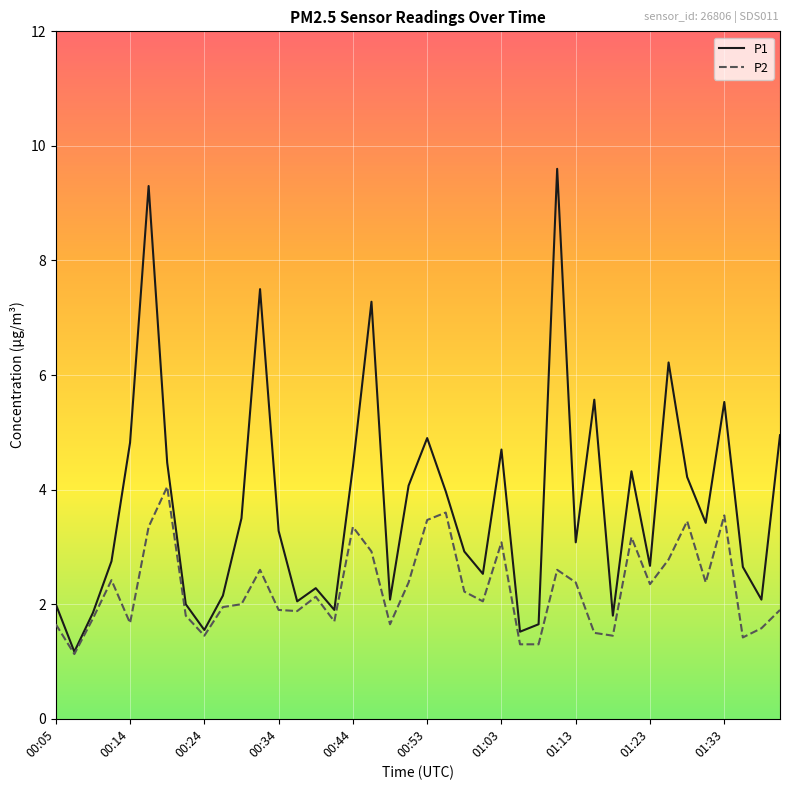

Rank the series by their average value, from highest to lowest.

P1, P2